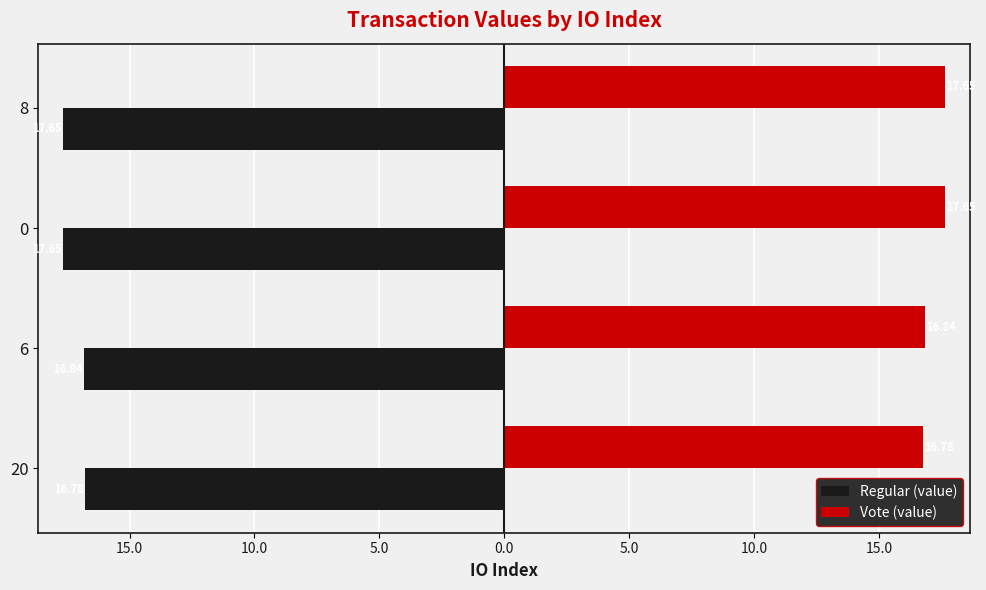

List the series in order of their peak value, lowest first.

Regular (value), Vote (value)